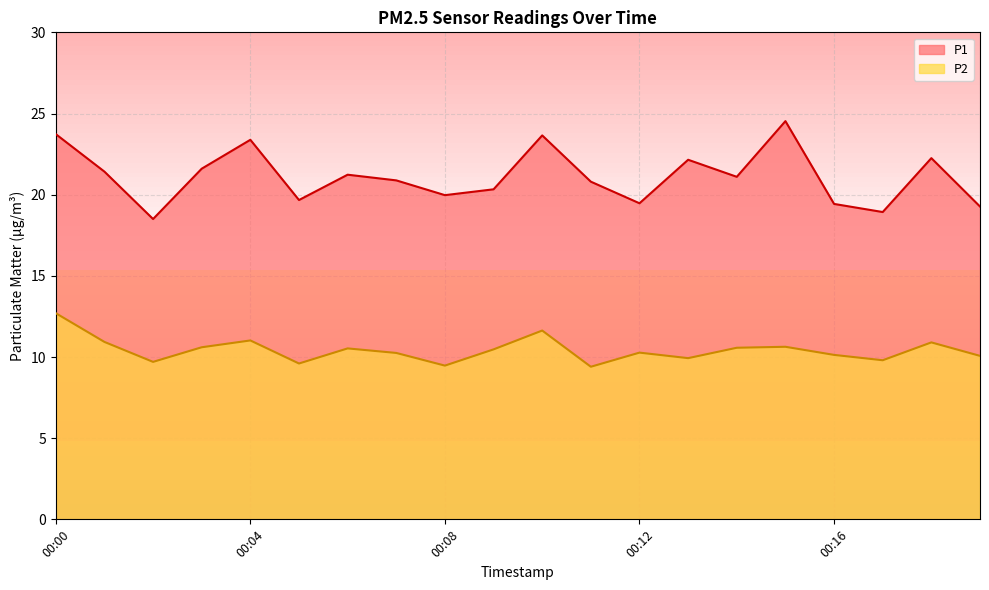

List the series in order of their peak value, highest first.

P1, P2